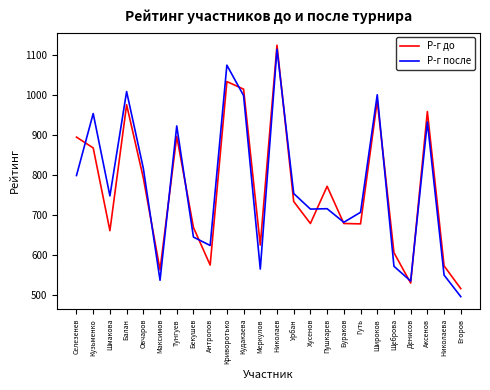

Which series changed the most between Криворотько and Егоров?

Р-г после